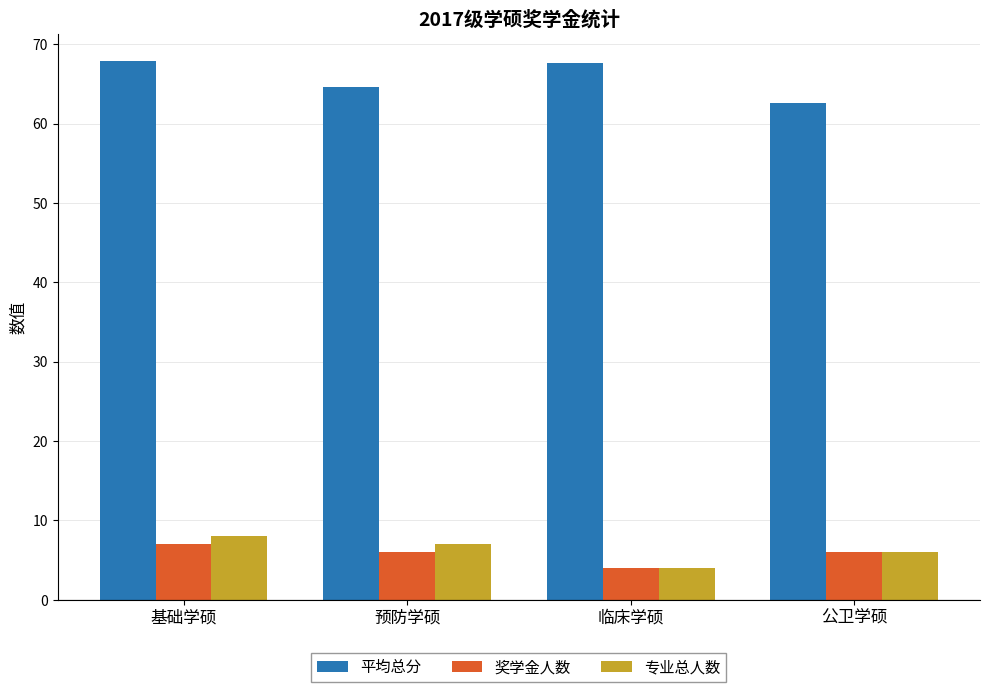

Which label corresponds to the smallest value in the chart?

临床学硕